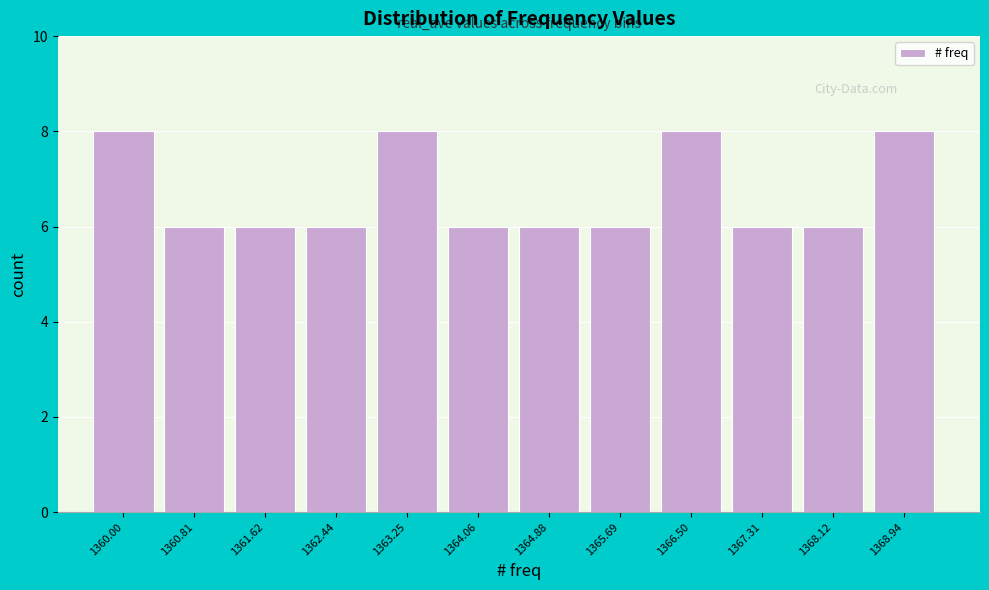

Reading left to right, transcribe all the data shown in this chart.

1360.00=8	1360.81=6	1361.62=6	1362.44=6	1363.25=8	1364.06=6	1364.88=6	1365.69=6	1366.50=8	1367.31=6	1368.12=6	1368.94=8